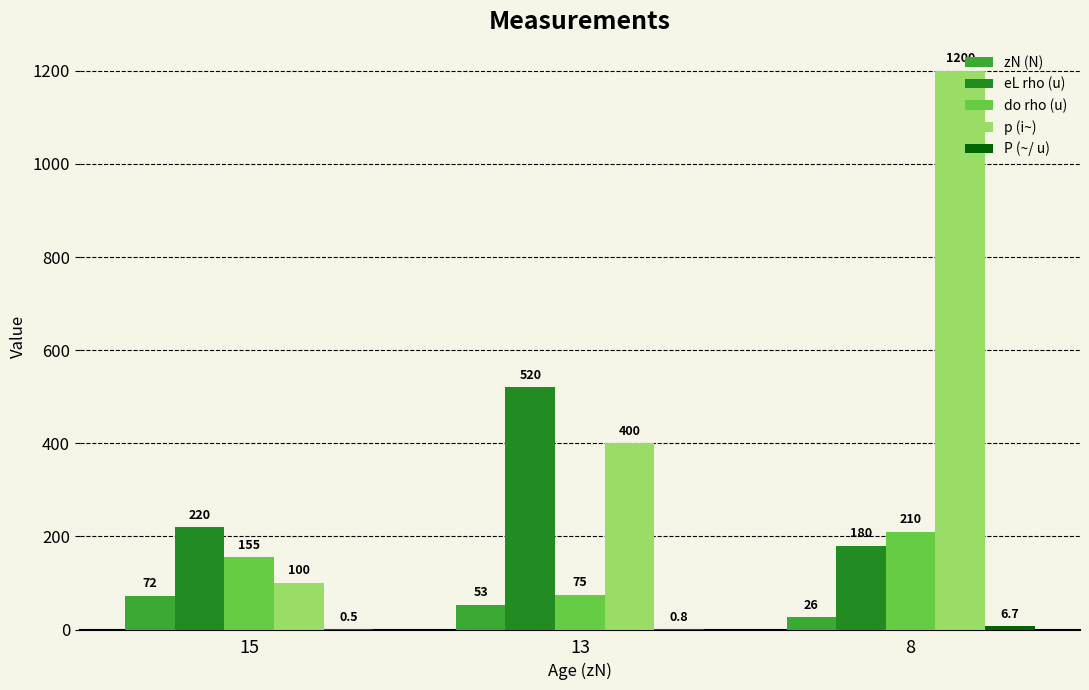

At which category is the sum across all series the highest?

8